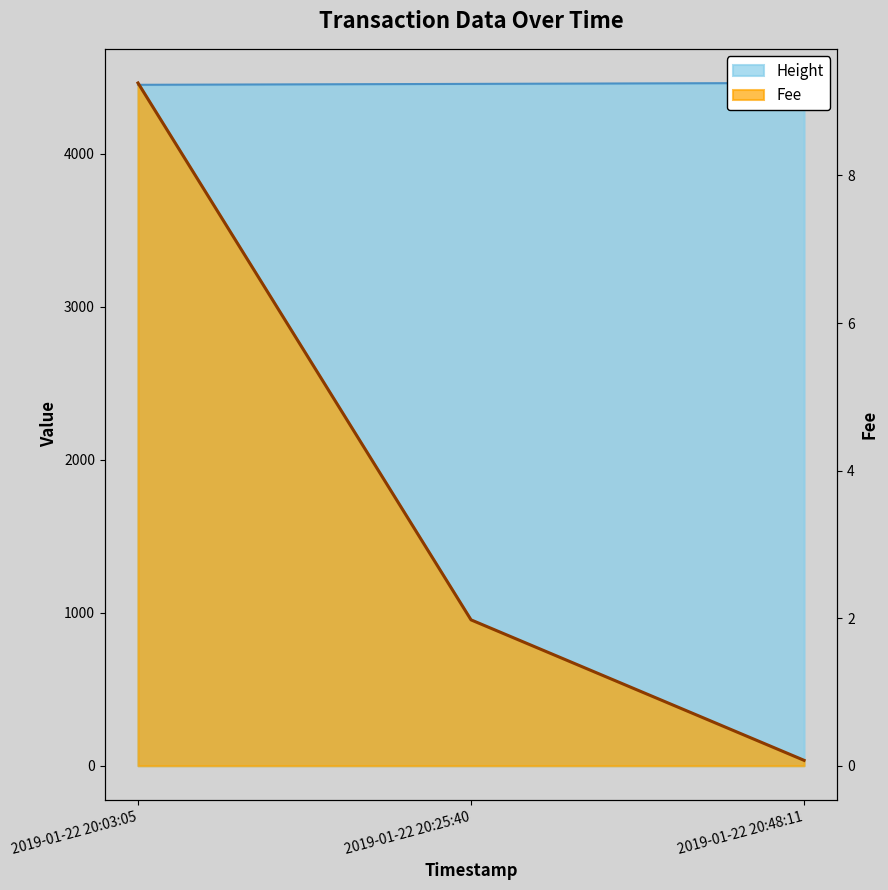

What are all the series names shown in the legend?

Height, Fee